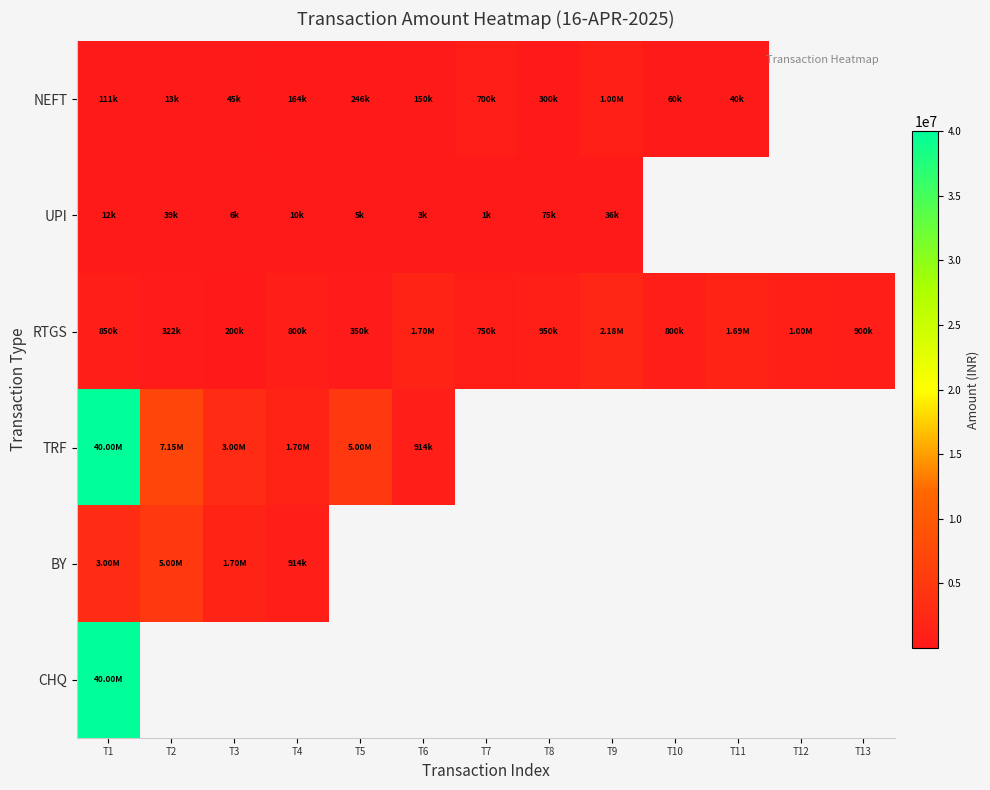

Where is NEFT nearest to the value 506863?

T7